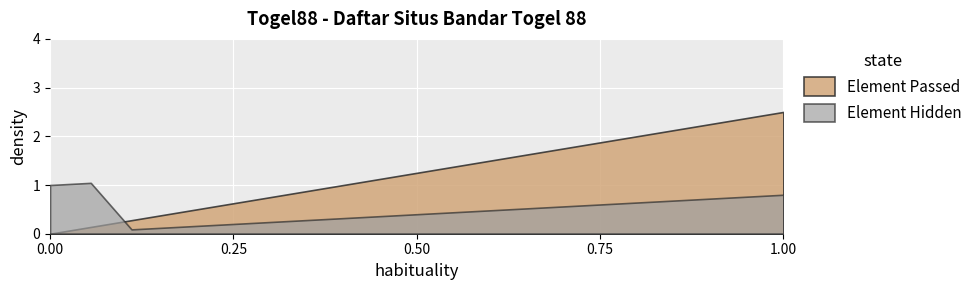

What is the maximum value for Element Hidden?

1